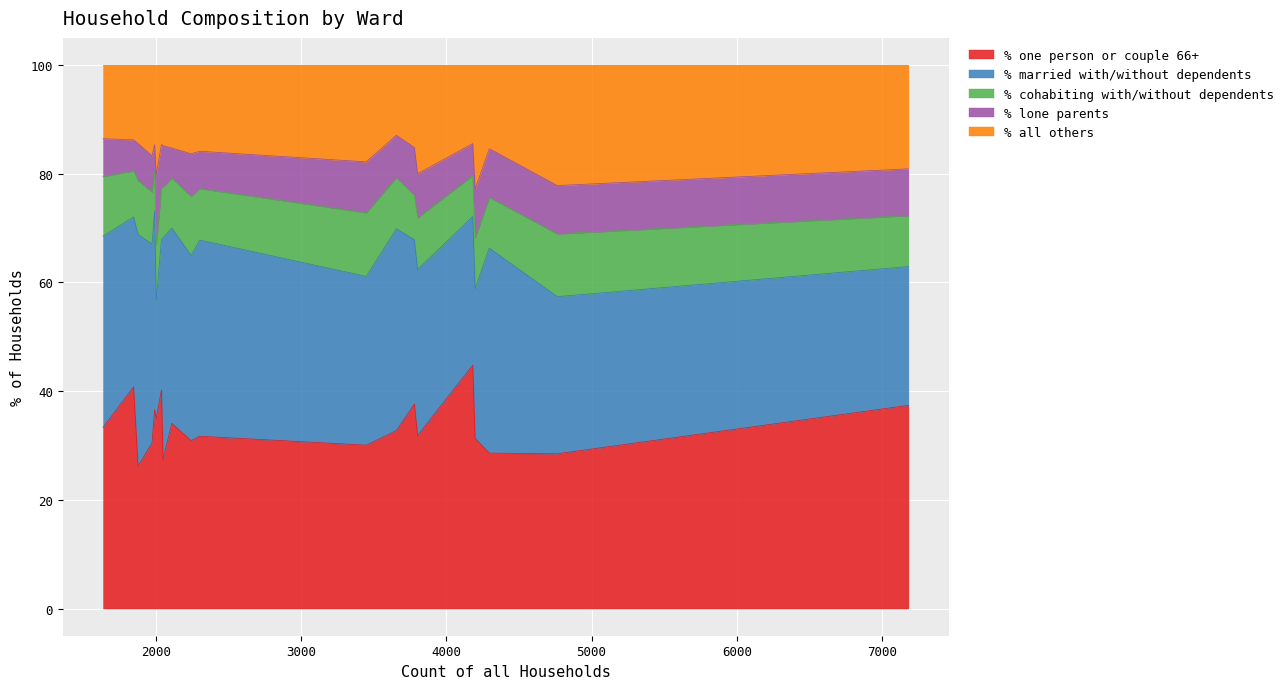

What is the highest value of the % one person or couple 66+ series?

44.8